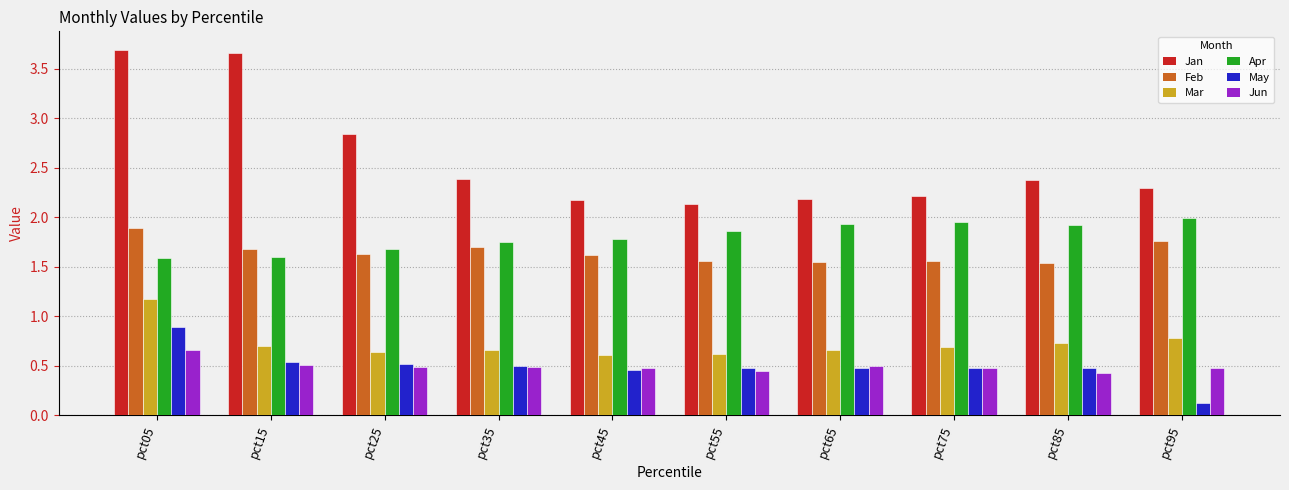

The value of Jan at pct35 is 2.4. True or false?

True